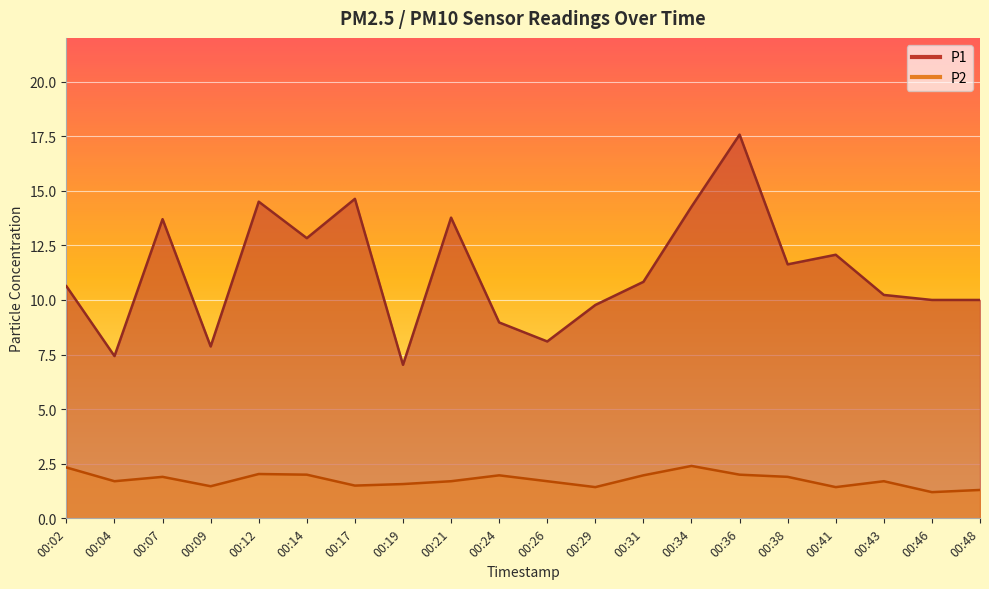

What is the difference between the highest and lowest values at 00:24?

7.0